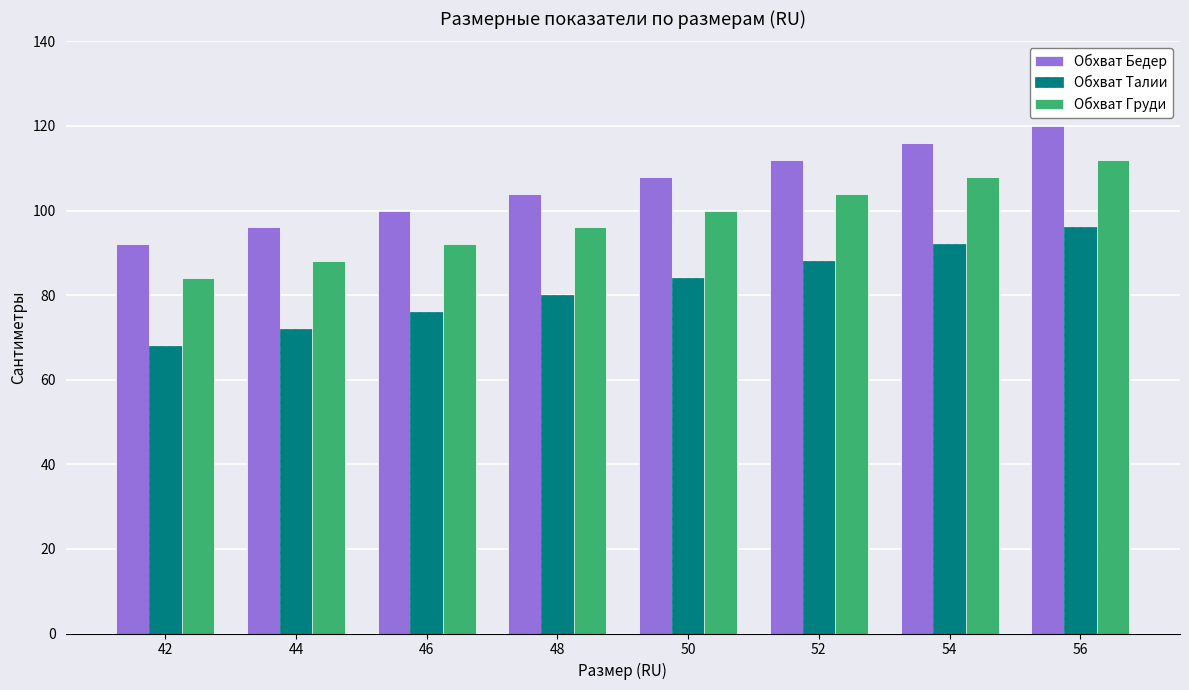

At which category does the chart reach its minimum across all series?

42